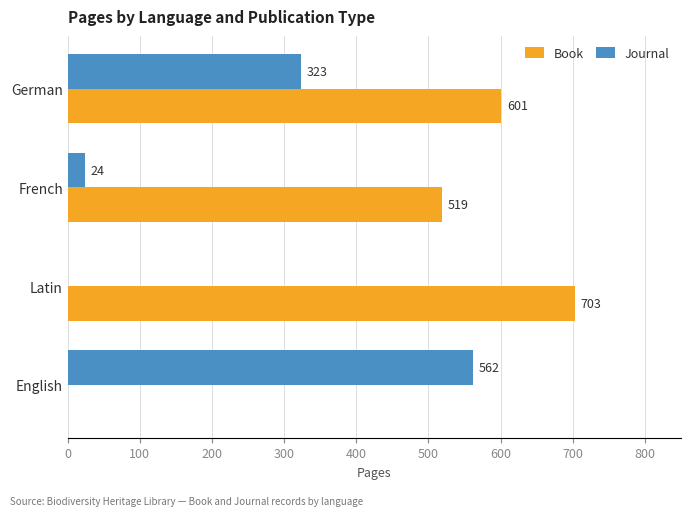

What is the sum of the Journal values at English and German?

885